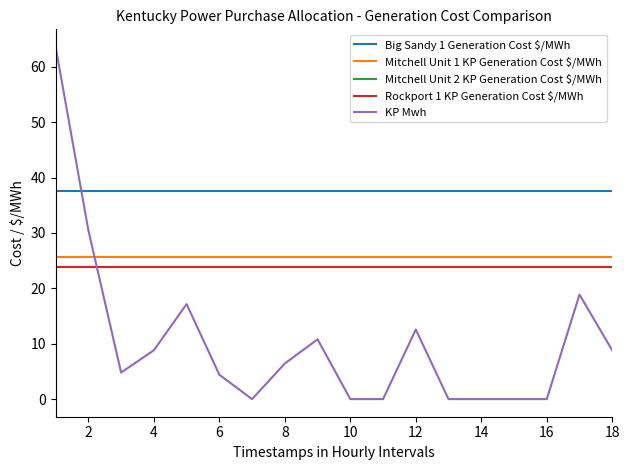

Is this an area chart (filled region under the line)?

No